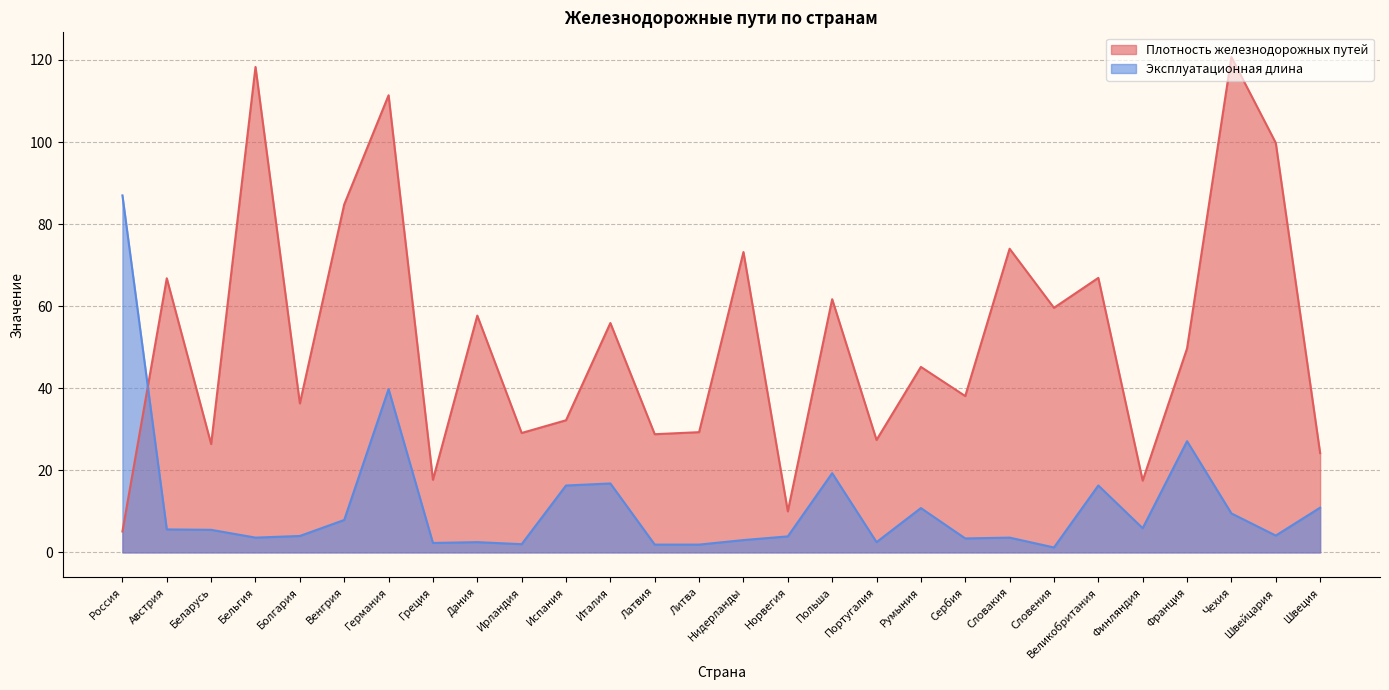

Which category has the lowest value across all series?

Словения